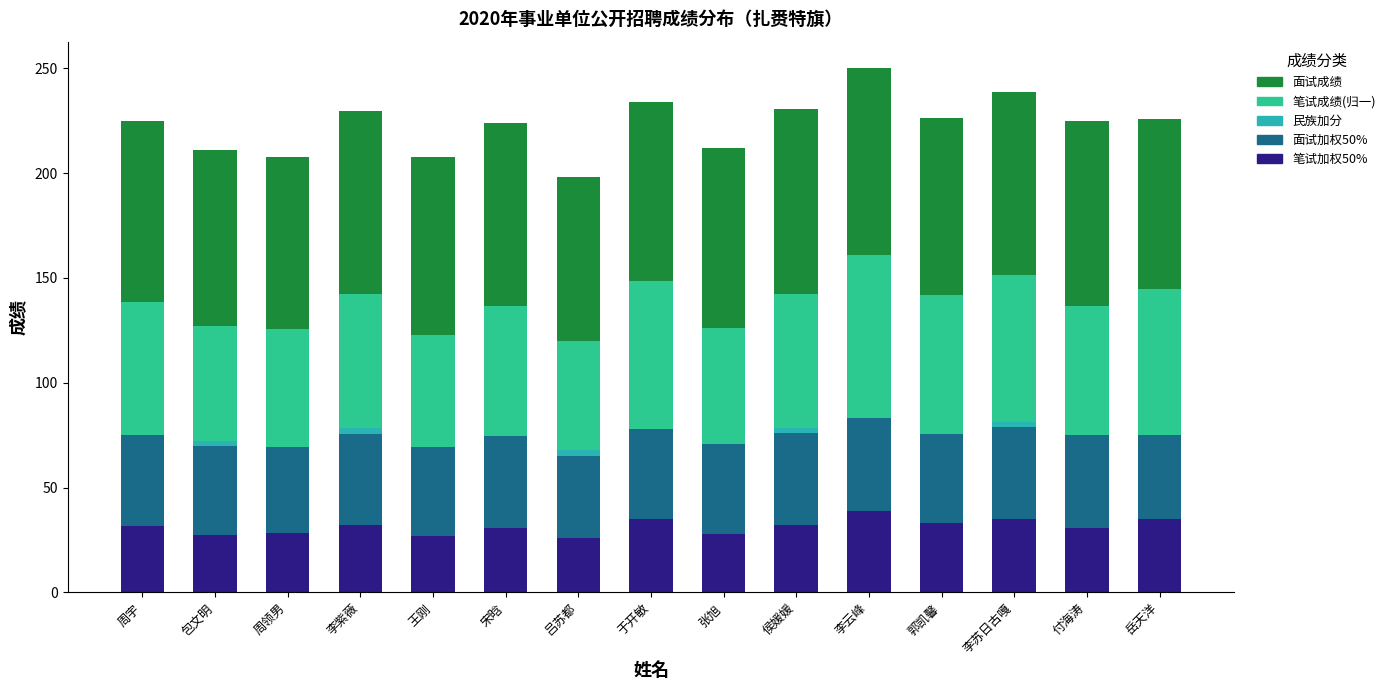

What is the total value across all series at 周领男?

207.8